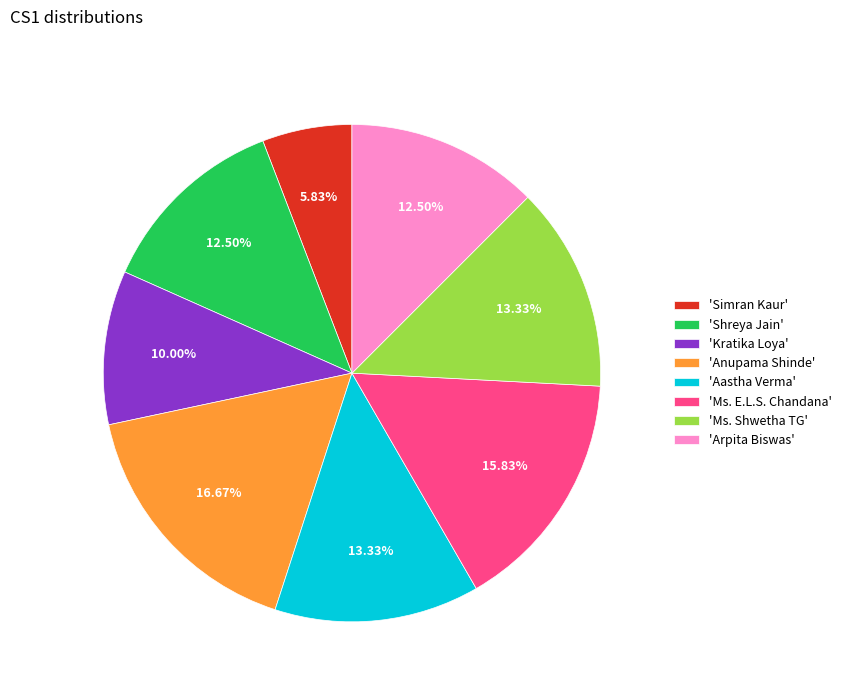

Is there a majority slice in this chart?

No